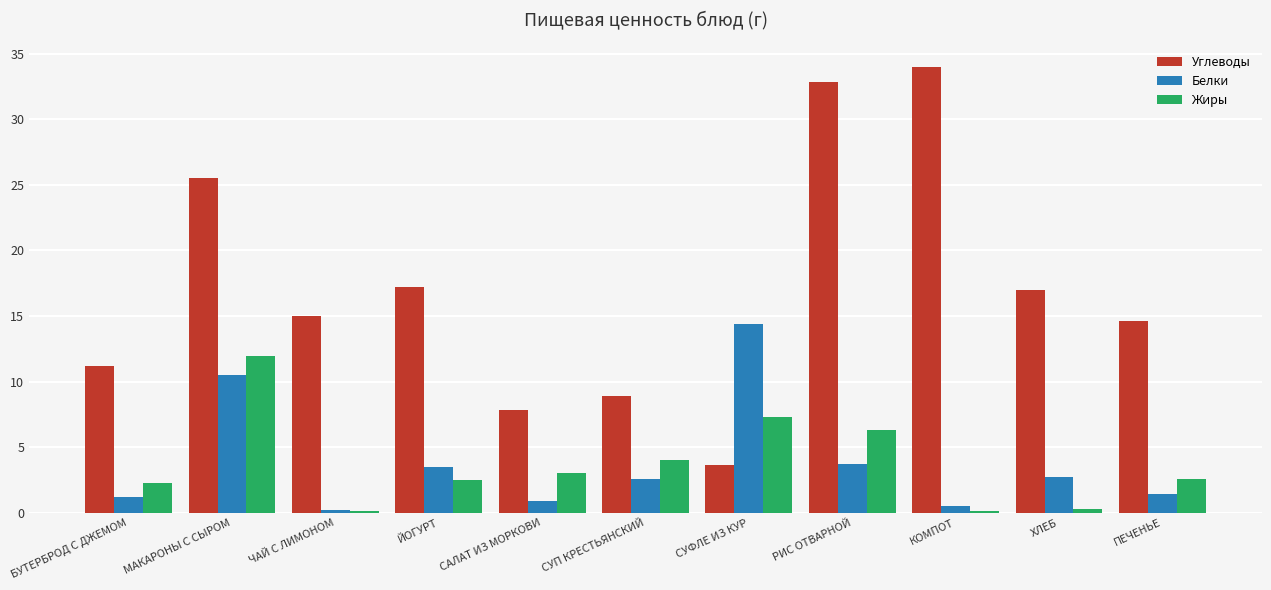

Which series has the widest spread of values?

Углеводы